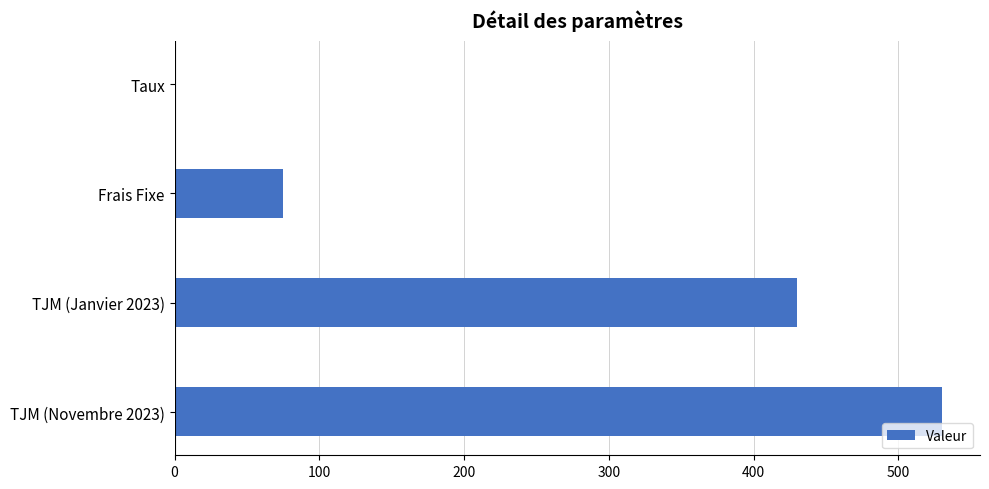

Which category has the highest value across all series?

TJM (Novembre 2023)